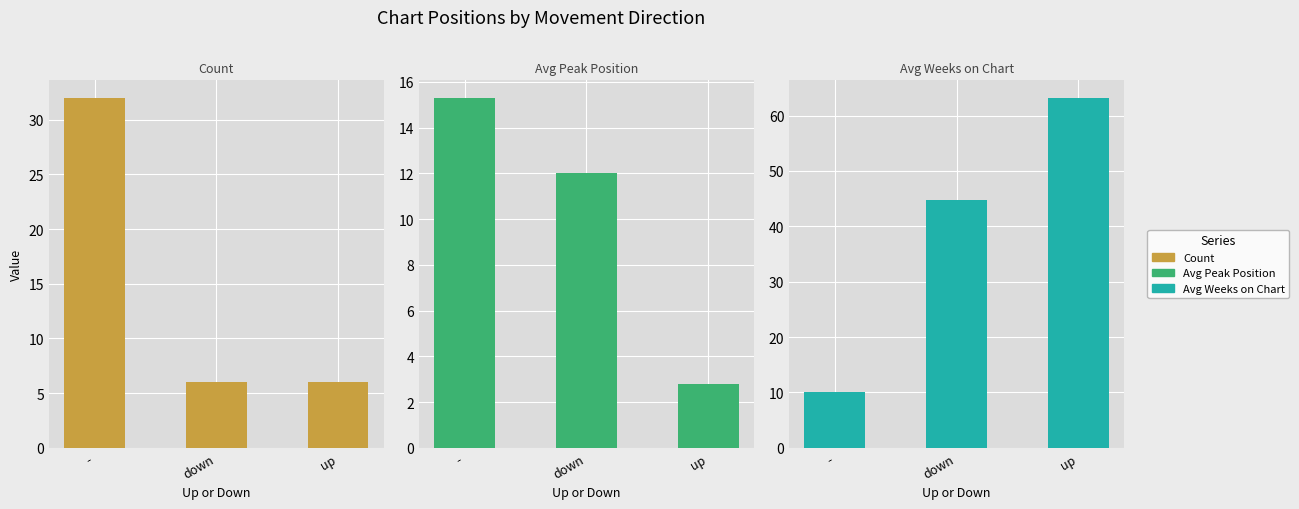

Rank the series at down from lowest to highest value.

Count, Avg Peak Position, Avg Weeks on Chart